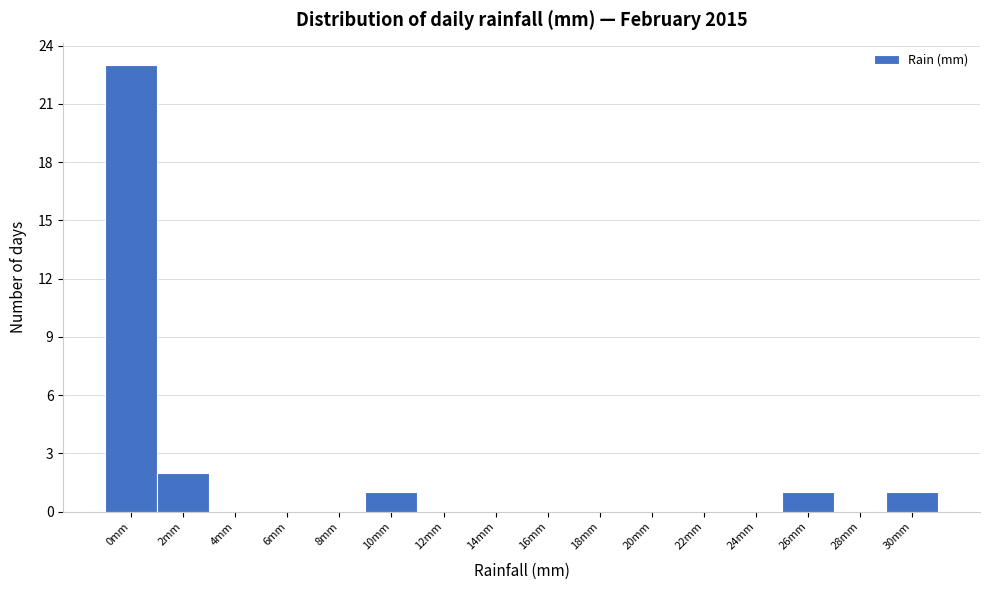

Reading left to right, list all the values displayed in this chart.

0mm=23	2mm=2	4mm=0	6mm=0	8mm=0	10mm=1	12mm=0	14mm=0	16mm=0	18mm=0	20mm=0	22mm=0	24mm=0	26mm=1	28mm=0	30mm=1